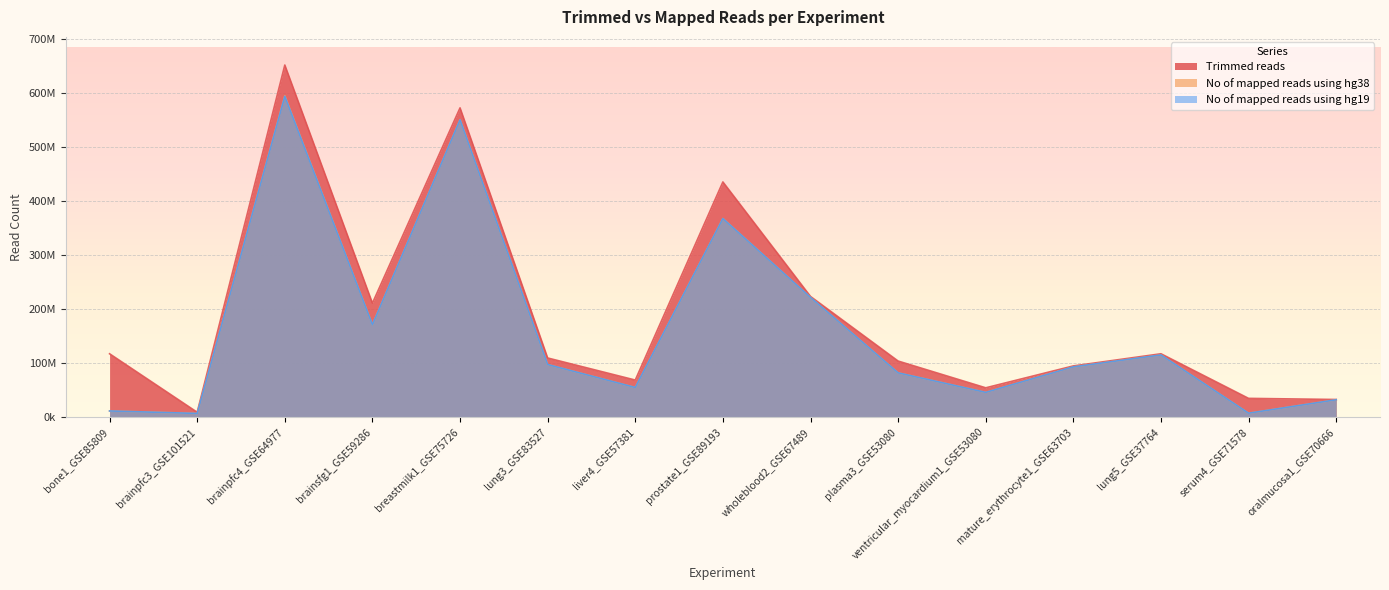

How many intersections are there between No of mapped reads using hg38 and No of mapped reads using hg19?

5